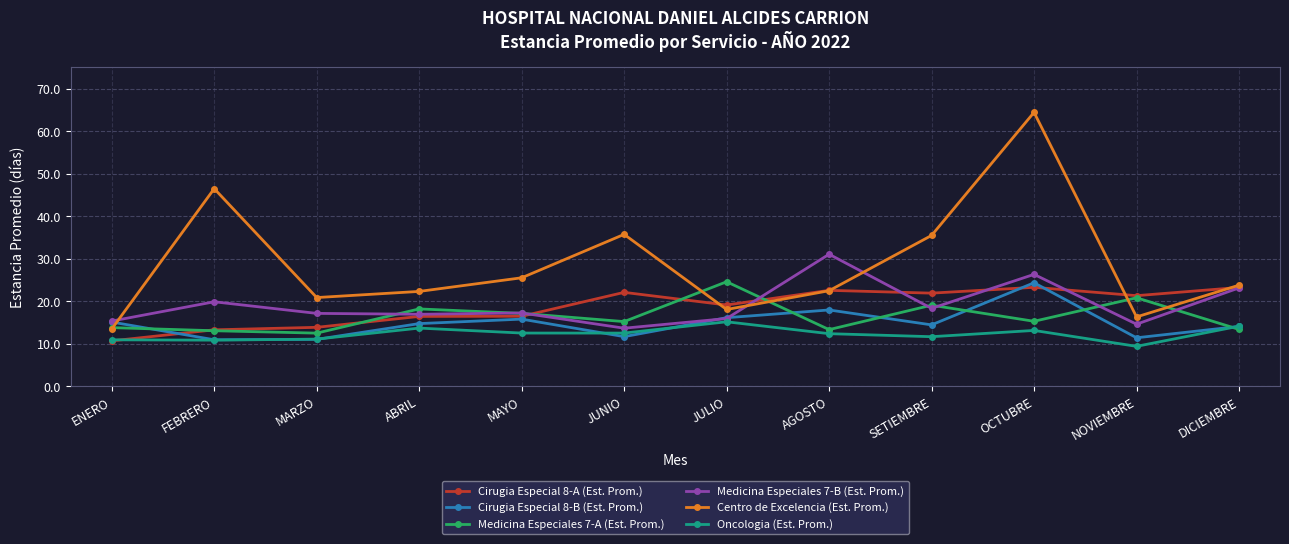

What is the label of the 10th point from the right?

MARZO